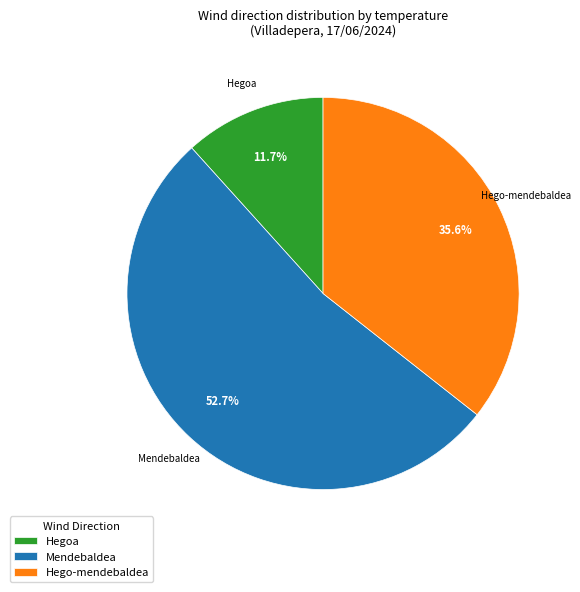

Which has a higher value, Hego-mendebaldea or Hegoa?

Hego-mendebaldea